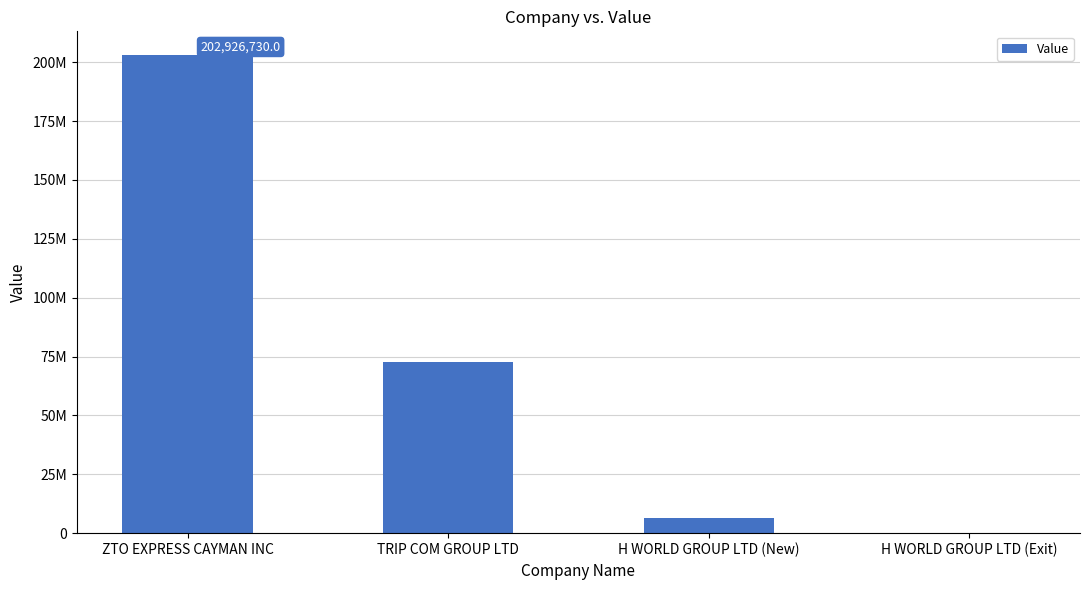

Are the bars horizontal?

No